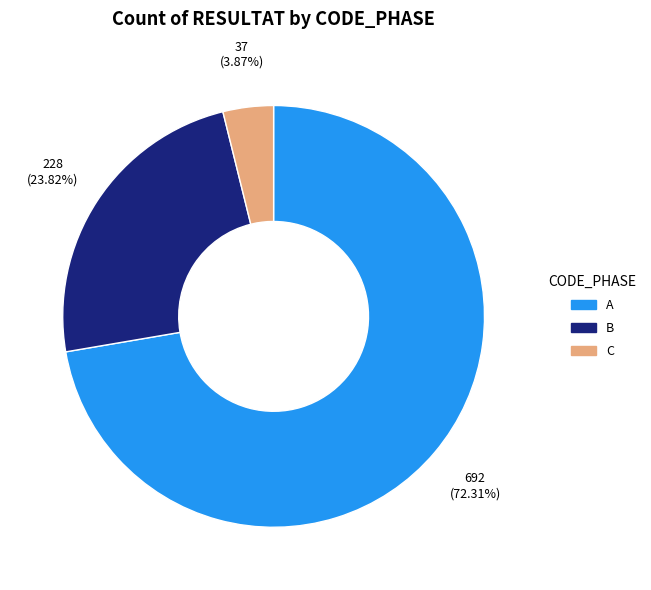

How many slices are in this pie chart?

3